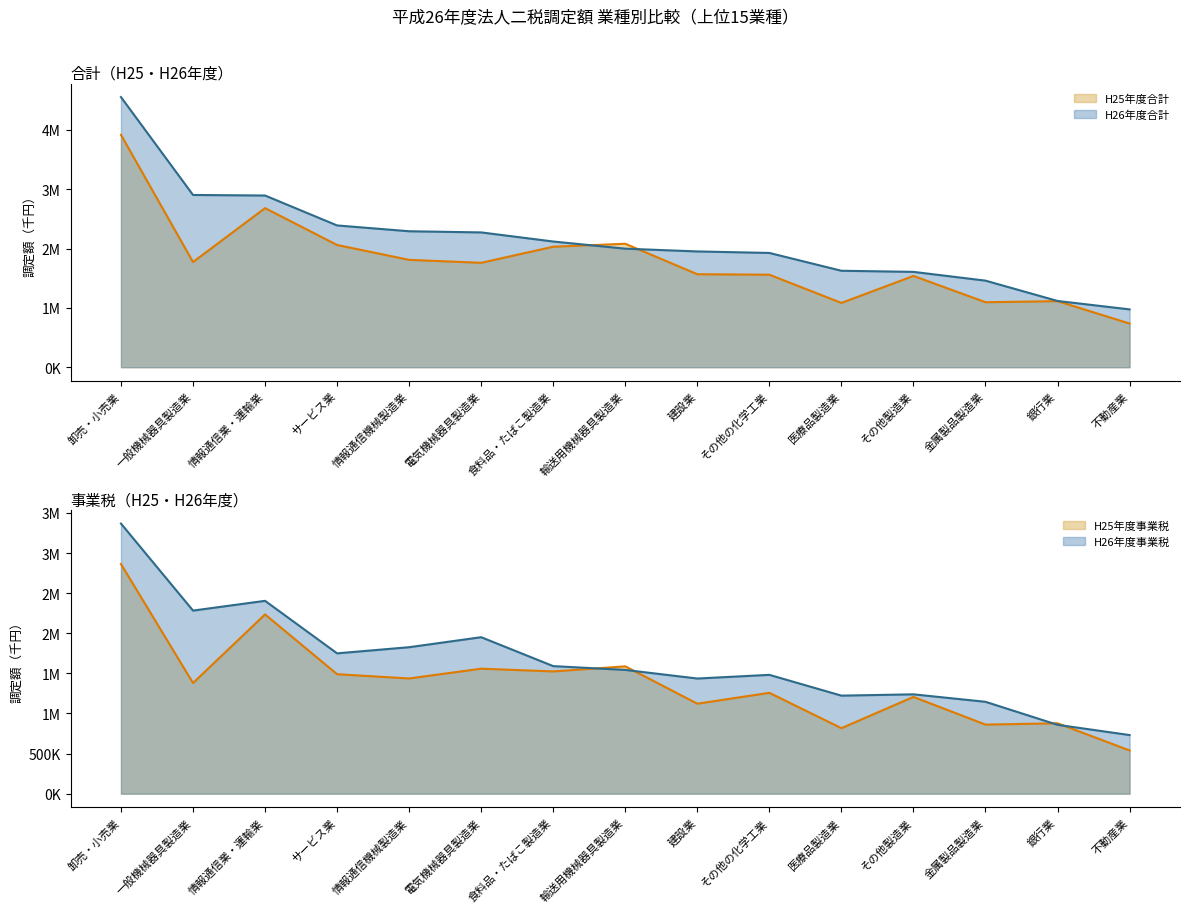

Read the H25年度事業税 value at サービス業, to the nearest 10.

1489540